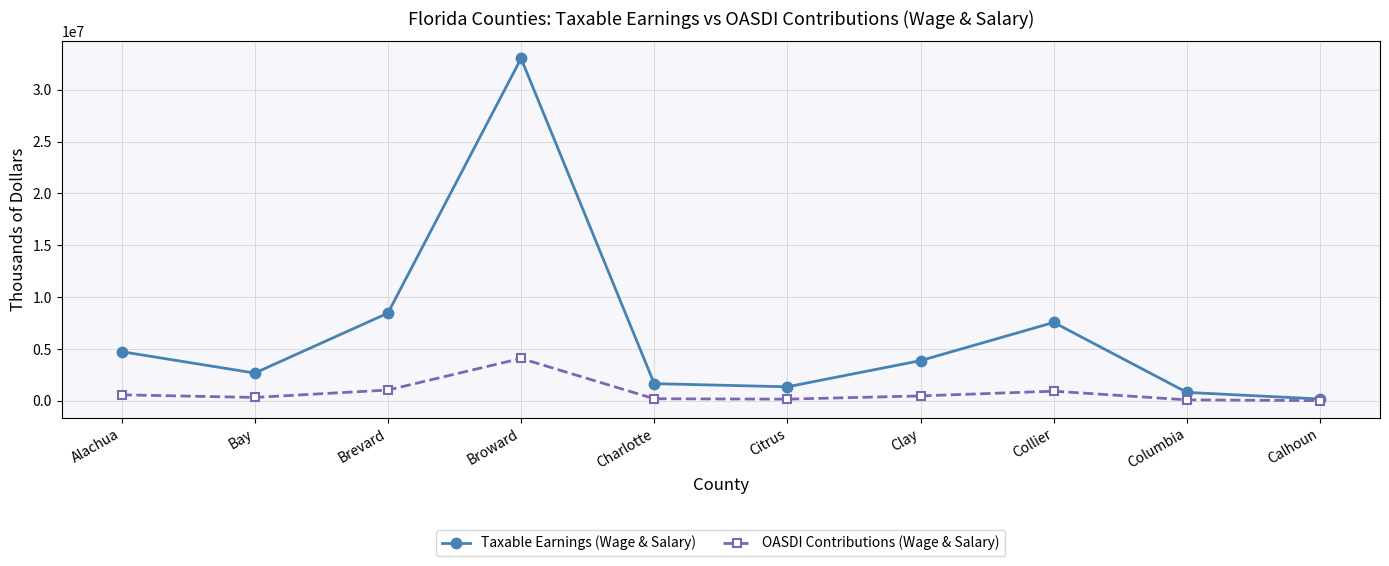

What is the highest value of the Taxable Earnings (Wage & Salary) series?

33015935